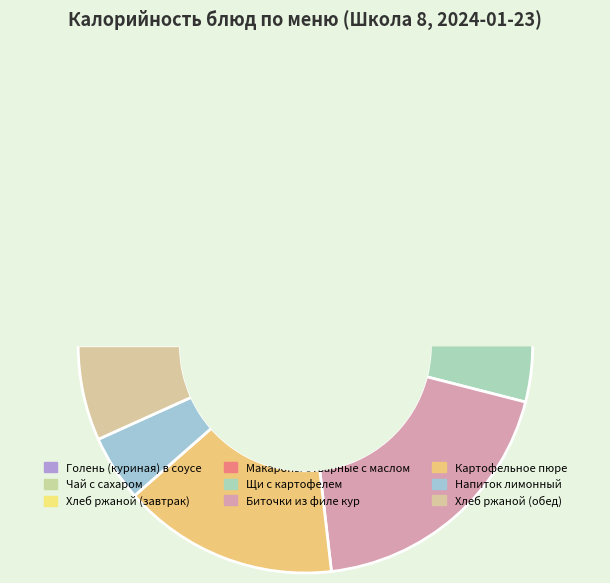

Is there any slice that represents more than half of the pie?

No